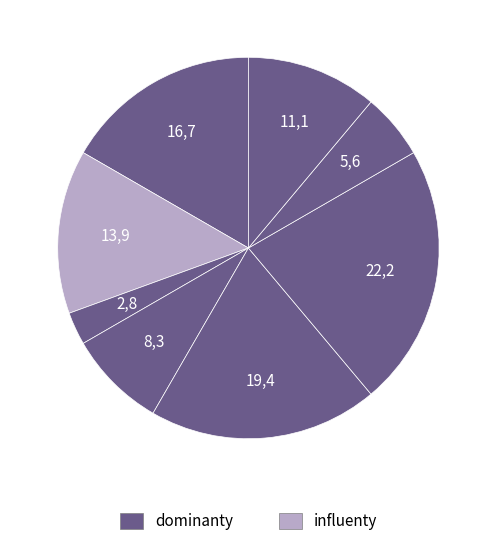

Count the number of slices in the pie.

8